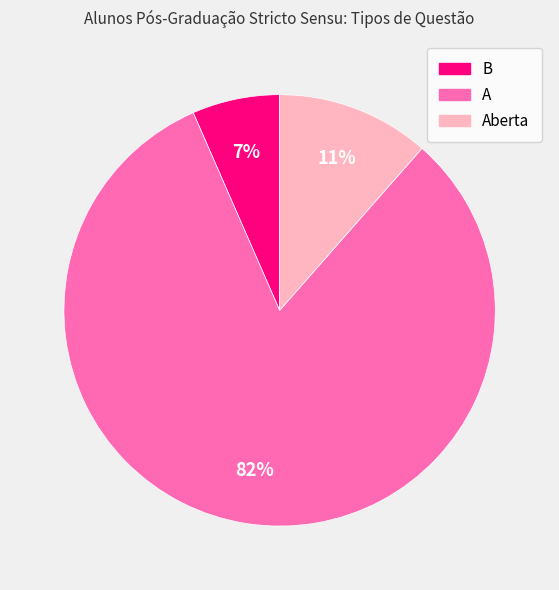

To the nearest percent, what is the difference between the largest and smallest slice percentages?

75%